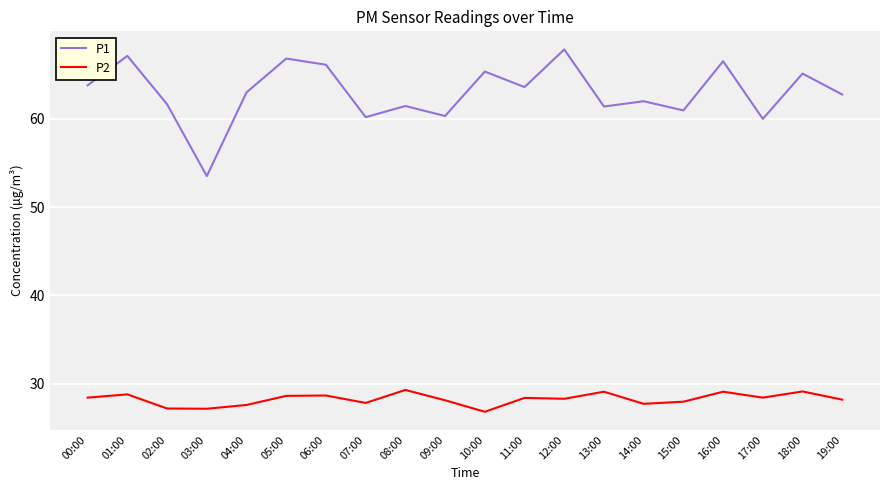

Which series has the largest total across all categories?

P1